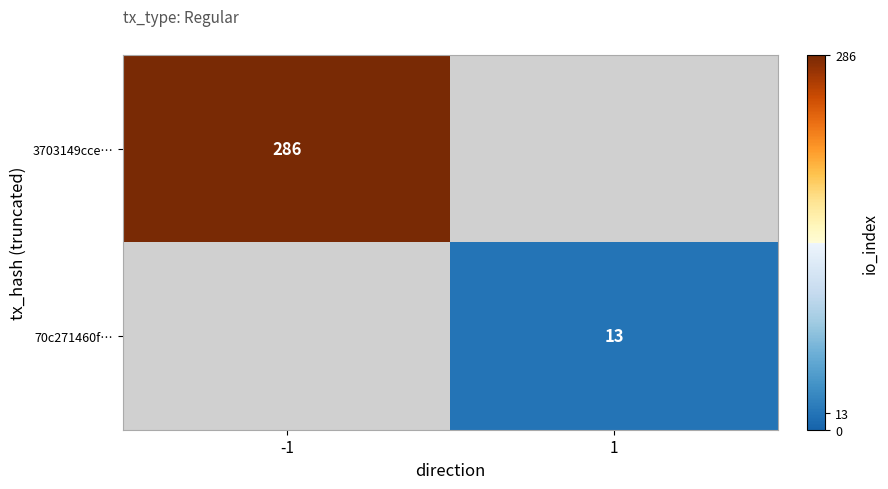

Is it true that 3703149cce… equals 125 at -1?

False